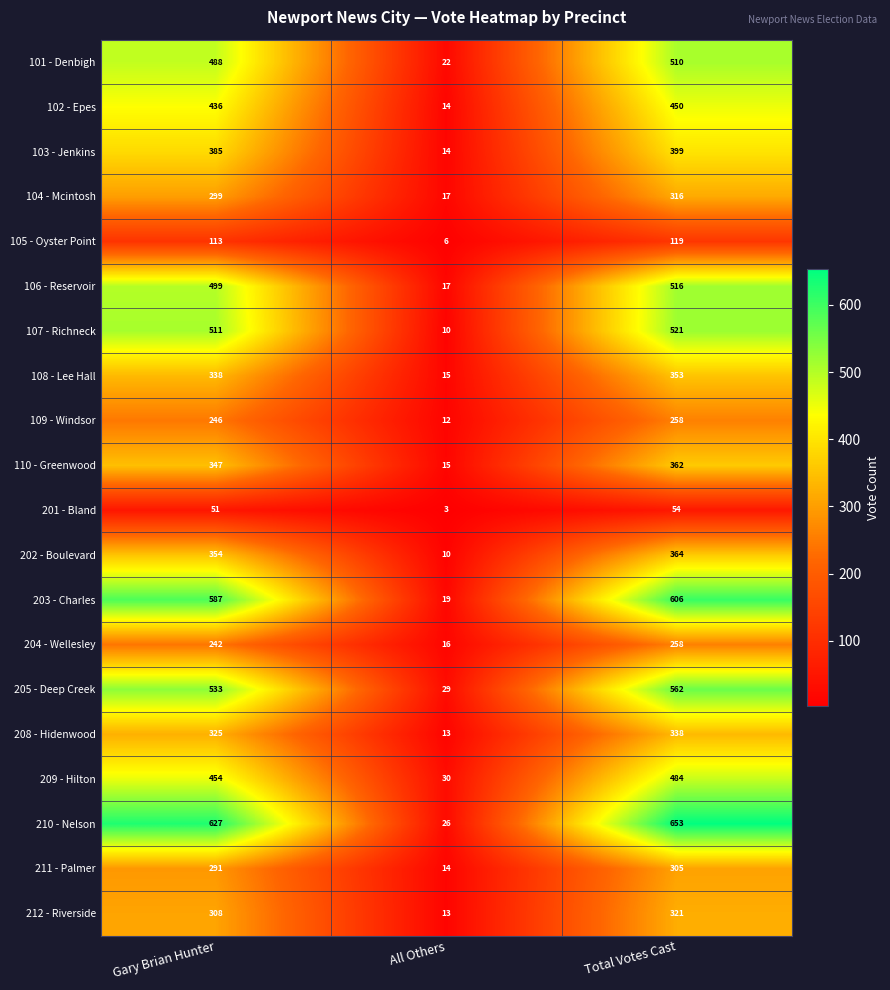

What is the difference between the maximum and minimum values in the 204 - Wellesley series?

242